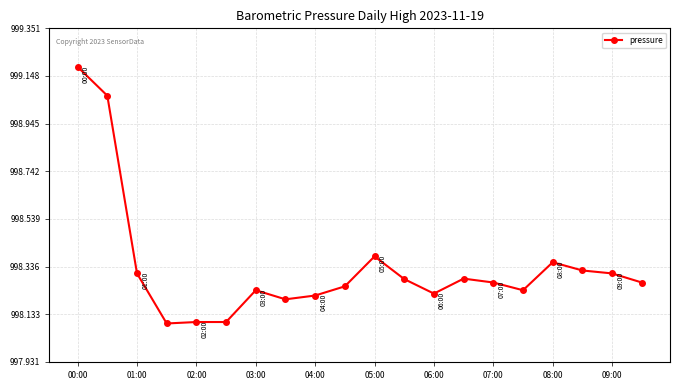

What is the difference between the maximum and minimum values?

109.2